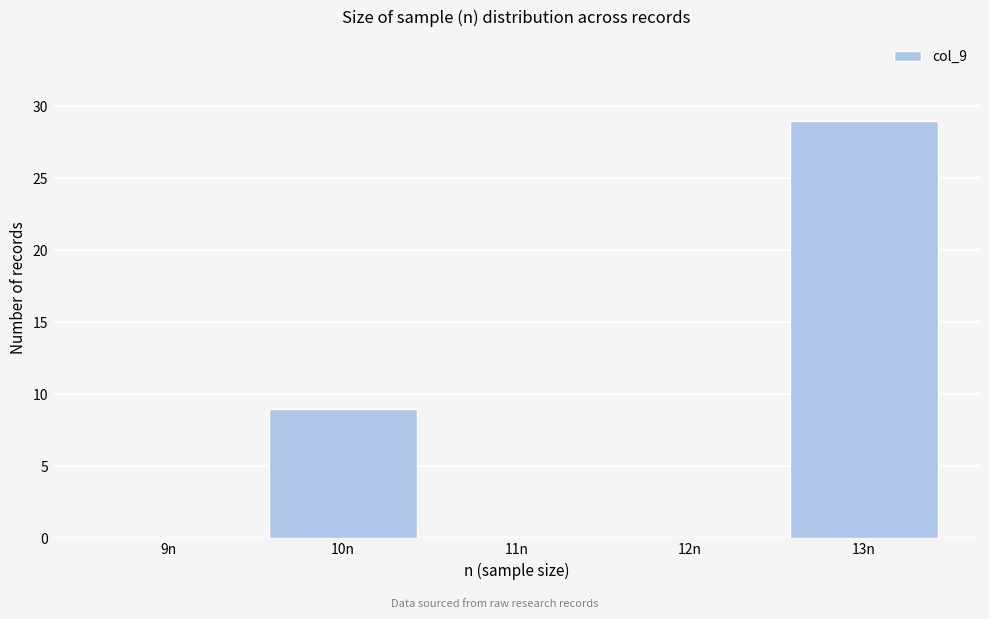

Reading right to left, what are all the values shown in this chart?

13n=29	12n=0	11n=0	10n=9	9n=0